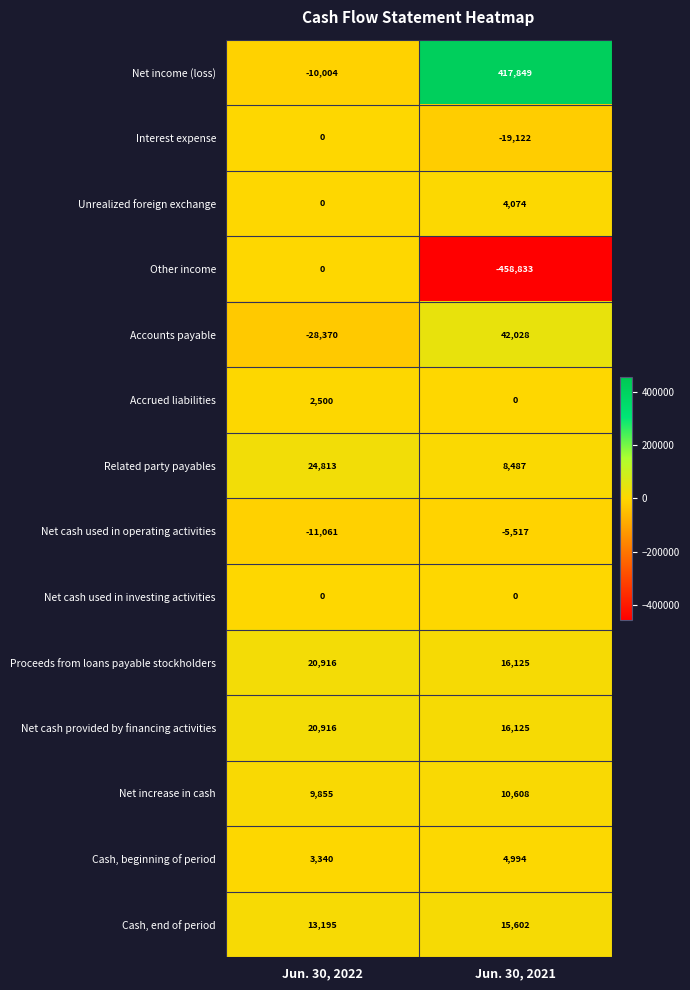

What is the difference between the maximum and minimum values in the Related party payables series?

16326